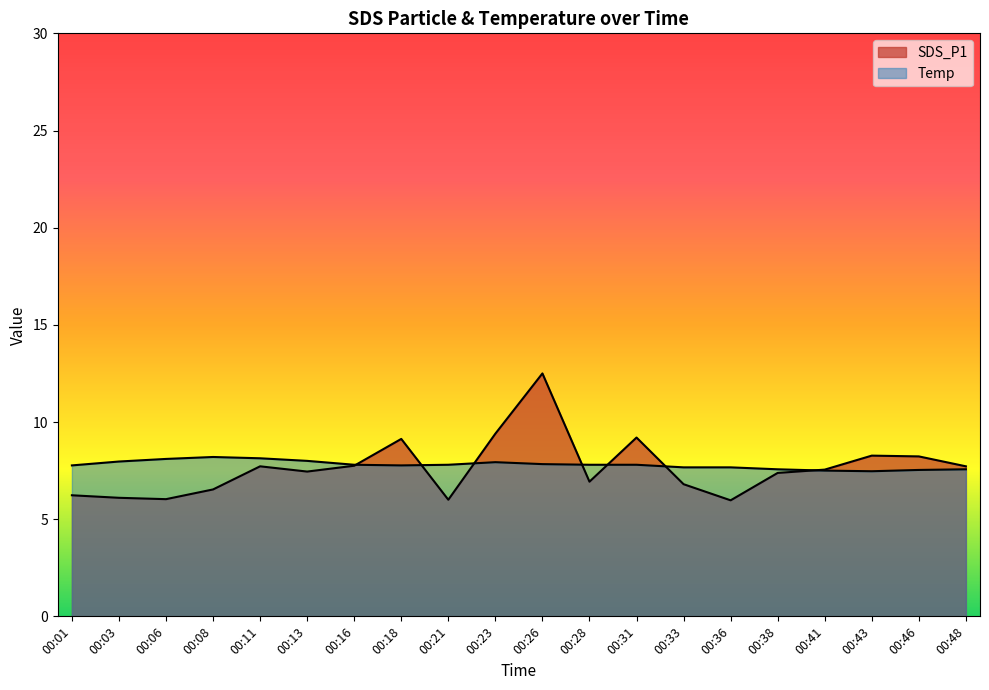

What is the value of the SDS_P1 point at the 4th from the left?

6.5